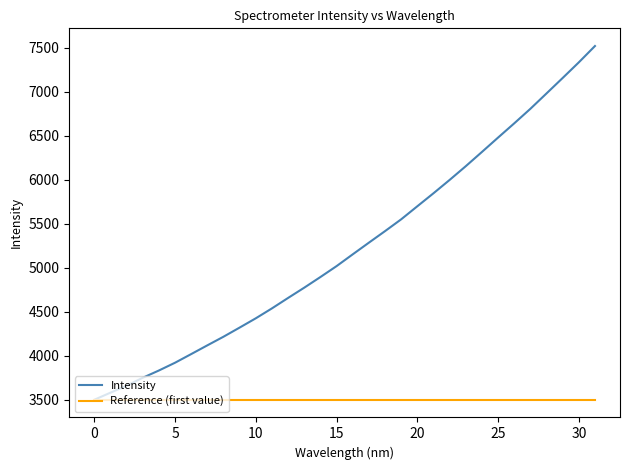

Which series has the largest total across all categories?

Intensity